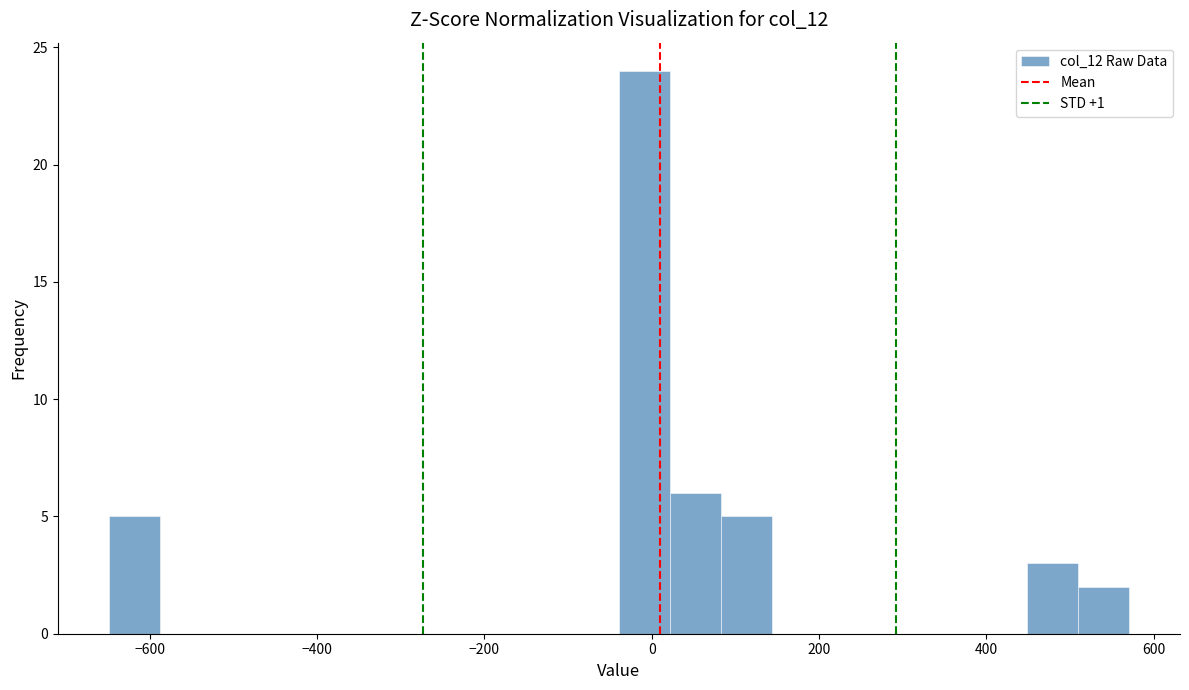

Read against the x-axis, roughly where is the centre of the tallest bar?

0